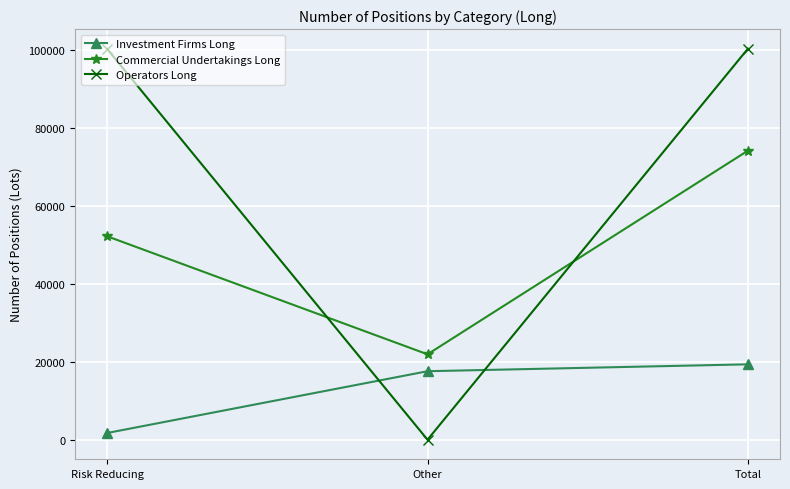

What is the greatest value displayed?

100383